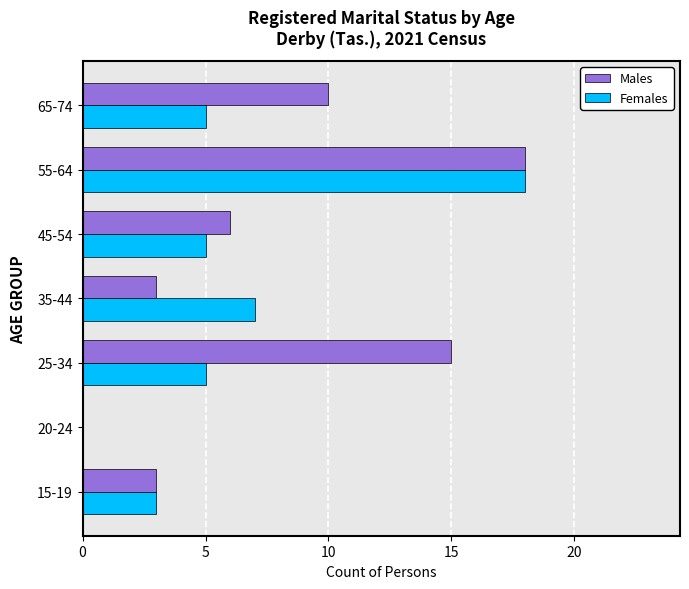

Between 20-24 and 45-54, which series saw the biggest shift?

Males